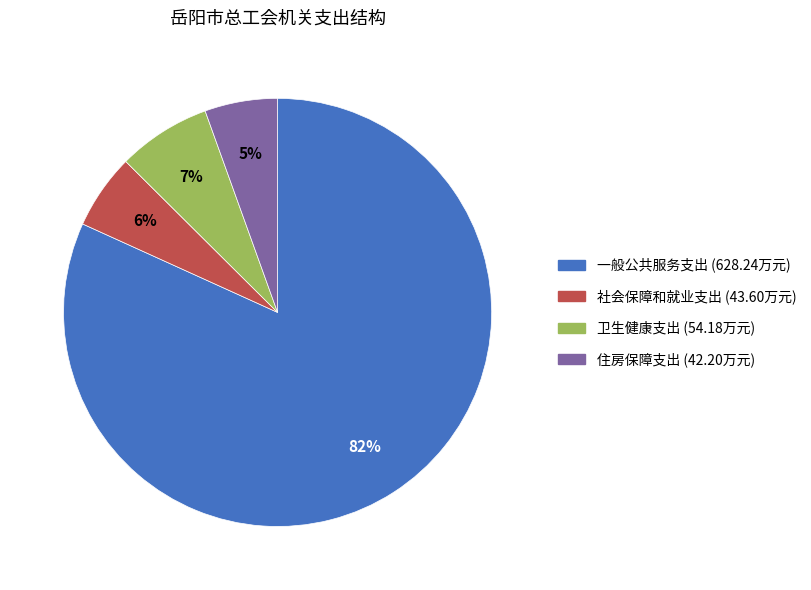

To the nearest percent, what percentage of the pie is 住房保障支出?

5%